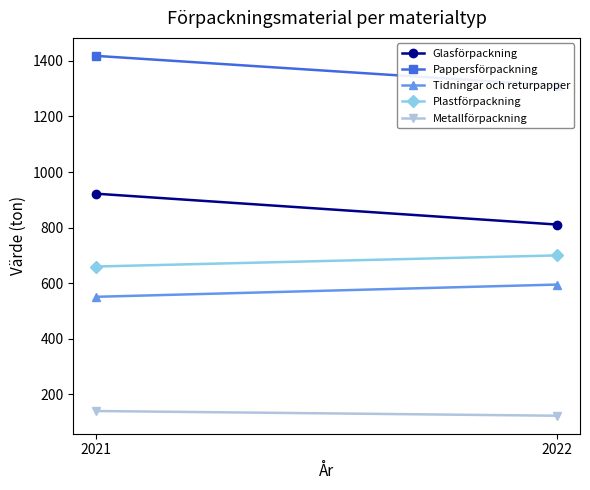

Count the number of data series in this chart.

5